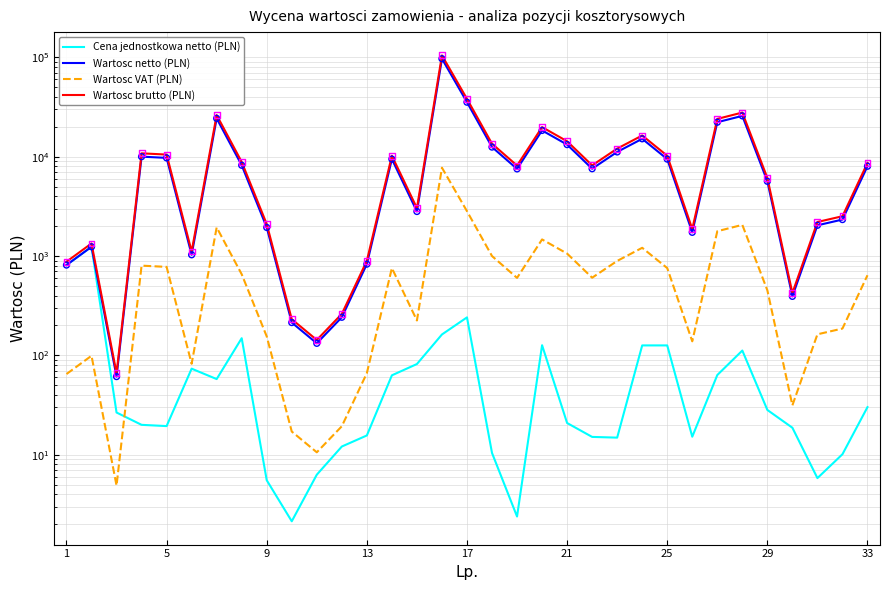

Which series contains the lowest Y value?

Cena jednostkowa netto (PLN)